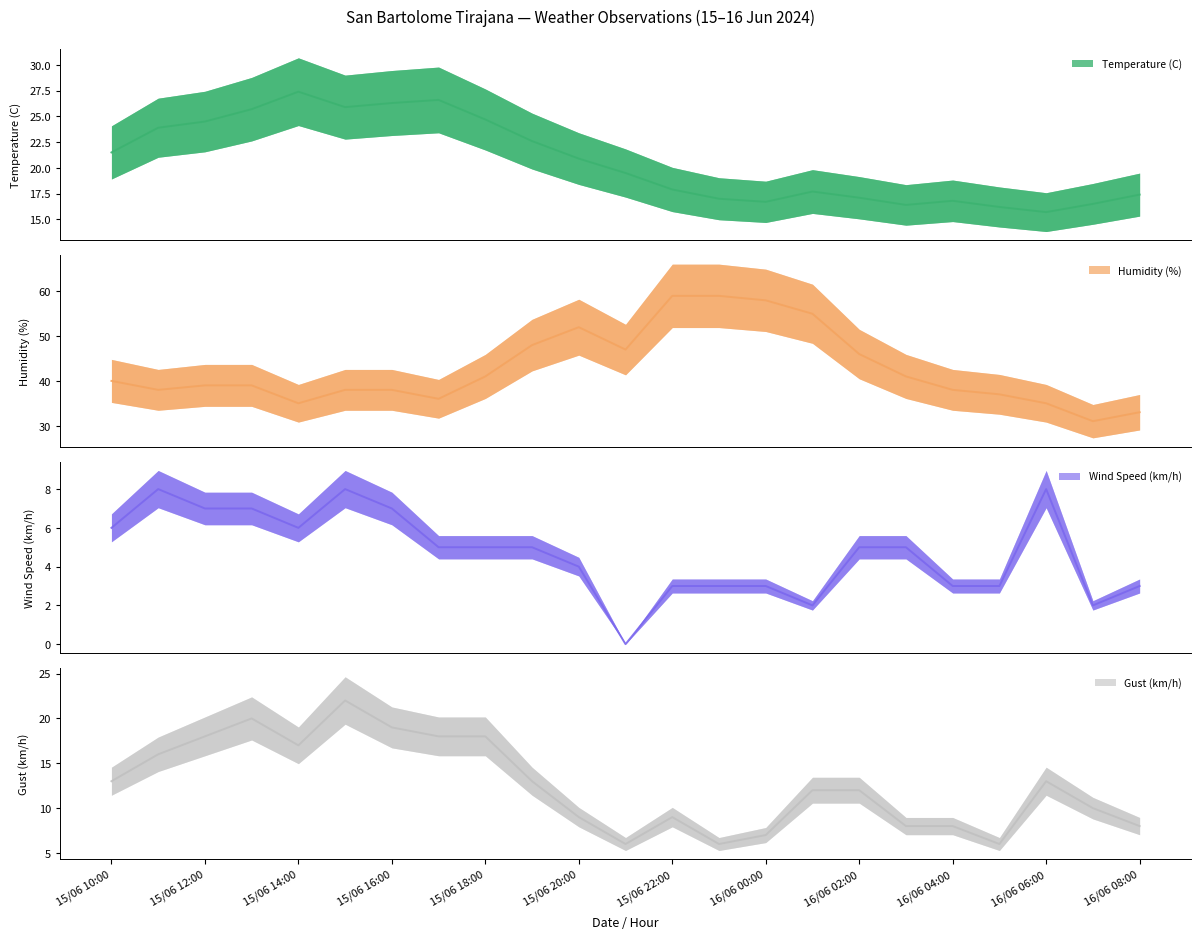

Is the value of Humidity (%) at 15/06 16:00 greater than the value of Temperature (C) at 16/06 08:00?

Yes